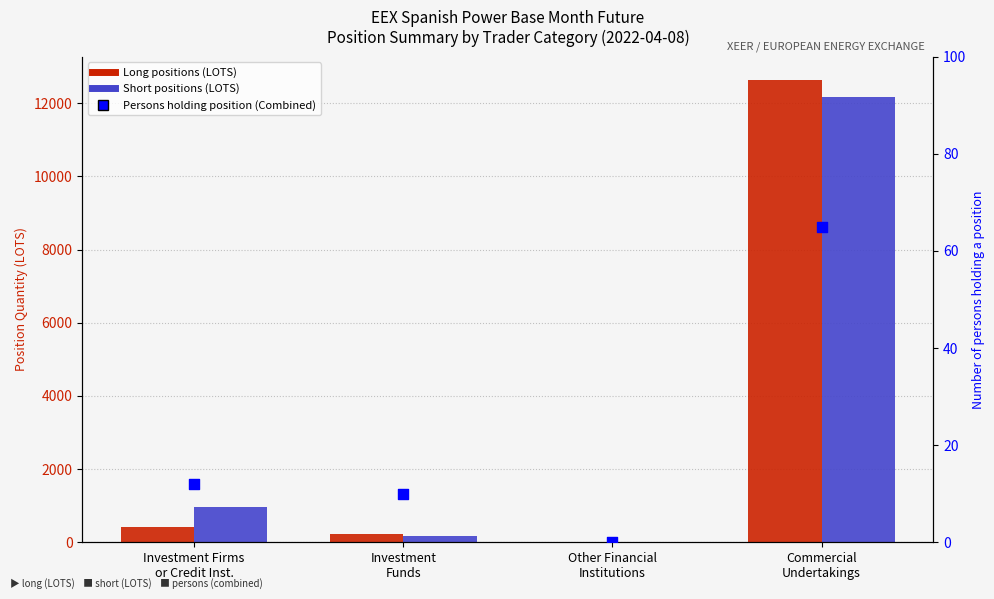

What are all the series names shown in the legend?

Long, Short, Persons holding position